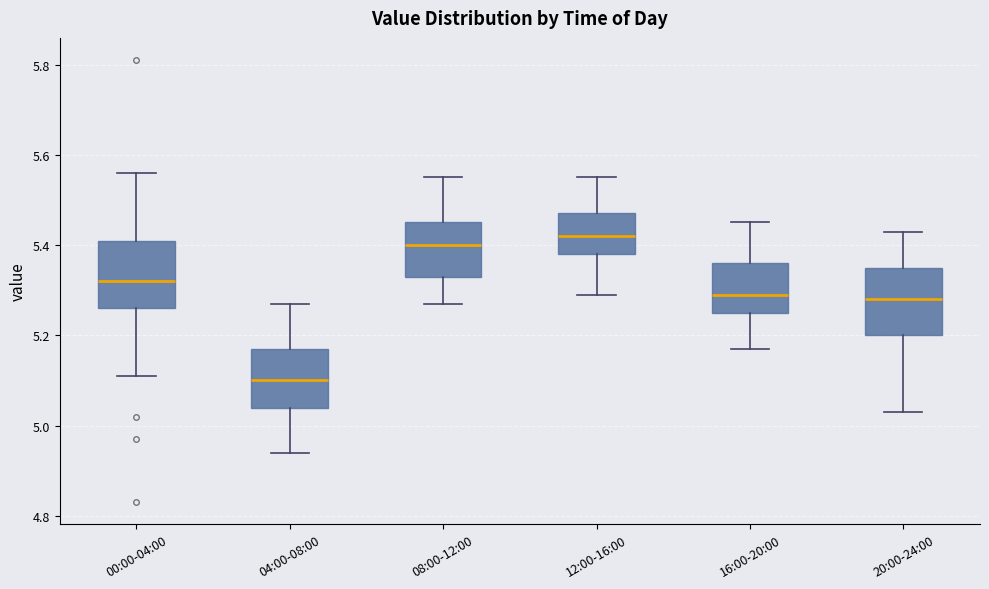

Which box has the lowest median line?

04:00-08:00